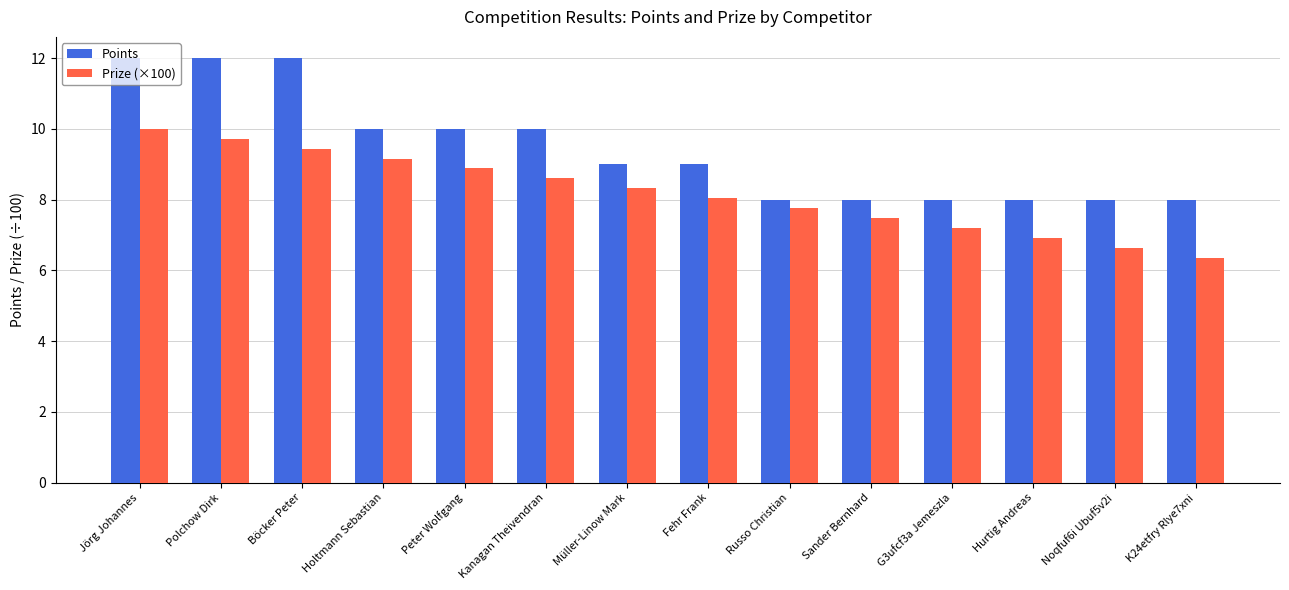

The Points series shows 12.0 at Böcker Peter. True or false?

True